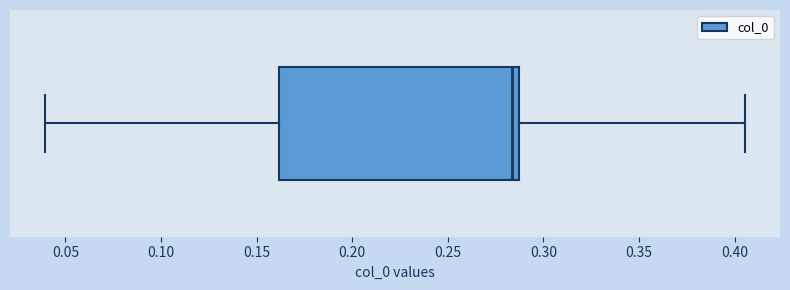

Read this box plot against the x-axis: the position of the median line, the range covered by the box, and the ends of both whiskers. The values are not printed on the chart, so give them approximately, as read against the axis.

median 0.285 (just left of the box's right edge), box 0.160 to 0.285, whiskers 0.040 to 0.405